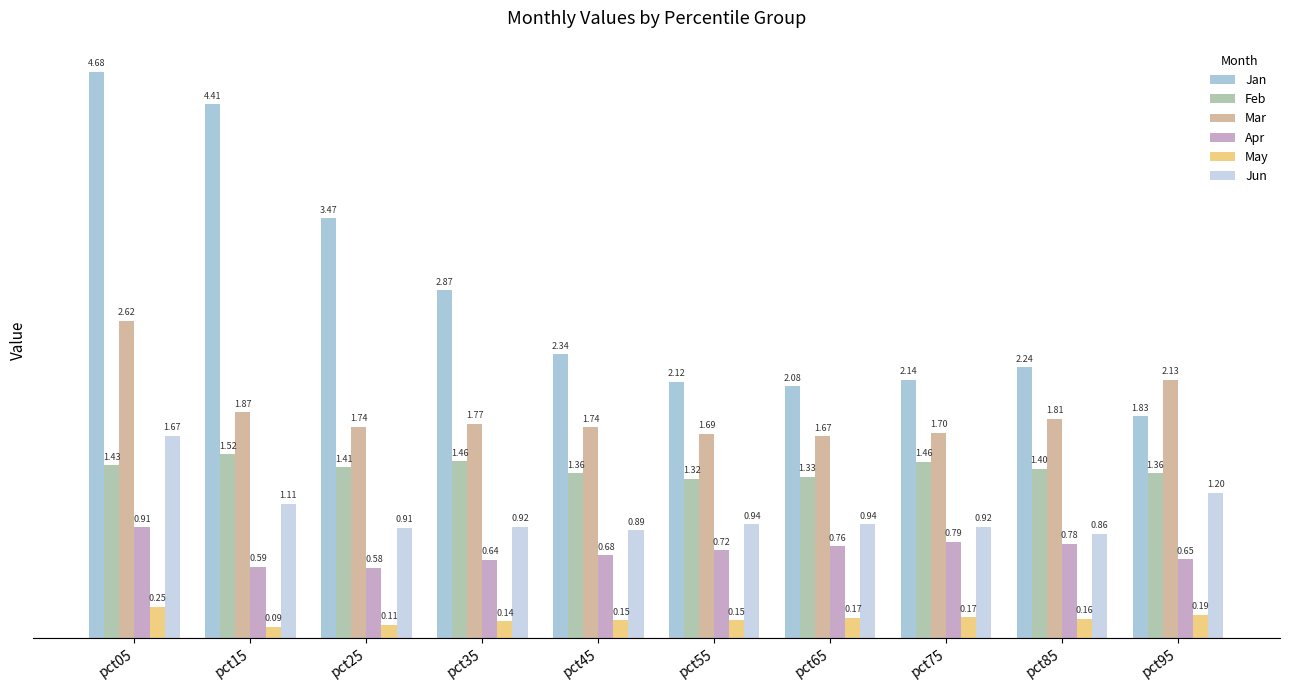

The value of Jan at pct65 is 2.1. True or false?

True